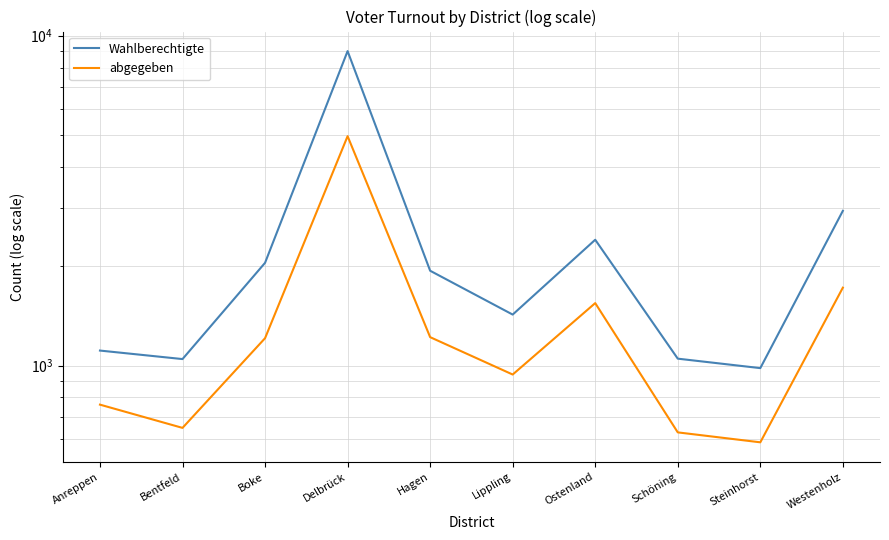

Is this an area chart (filled region under the line)?

No